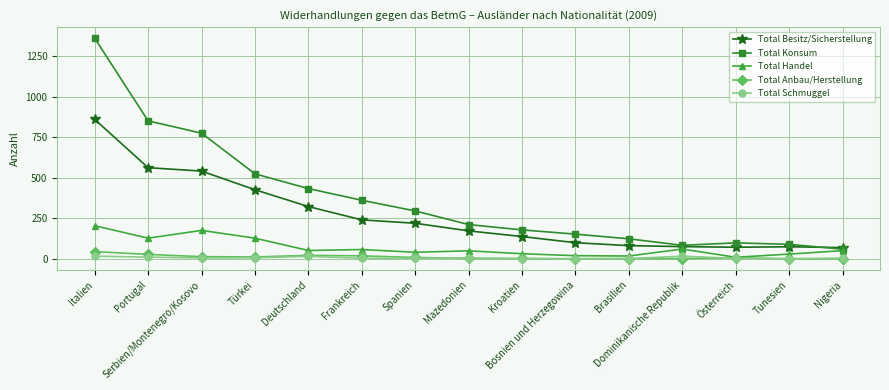

True or false: Total Konsum and Total Schmuggel intersect in this chart.

False